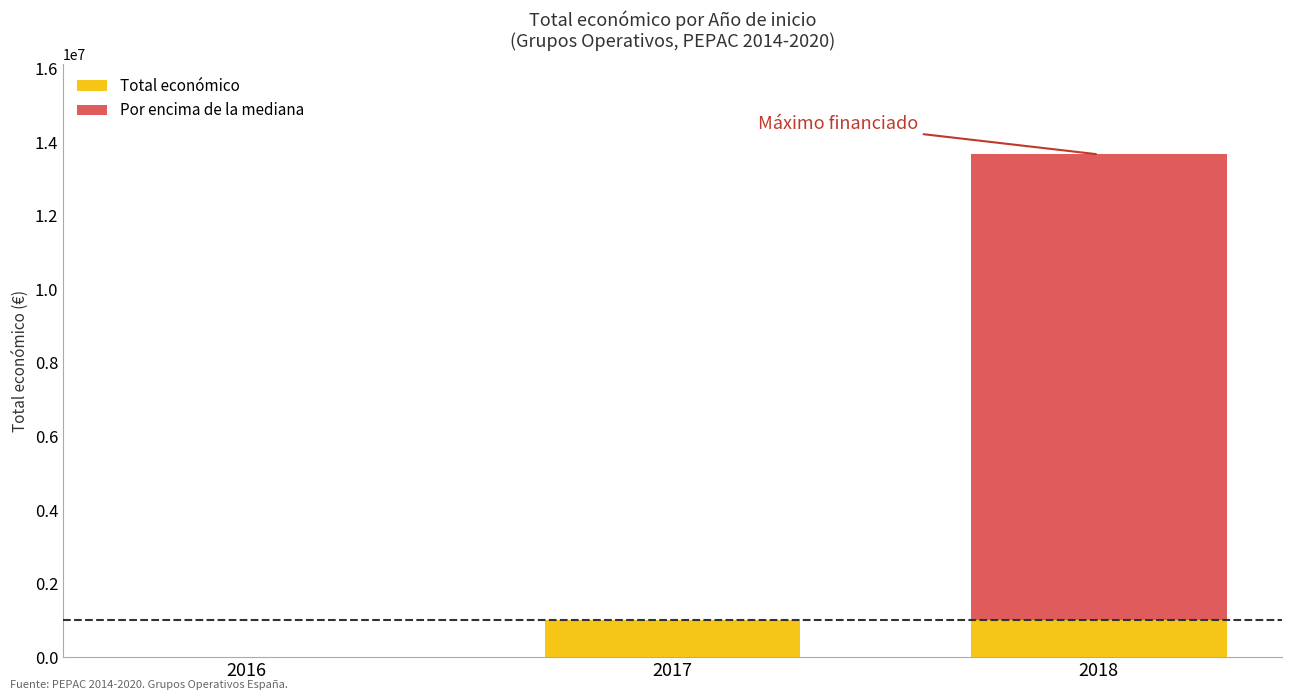

What is the approximate value of Total económico at 2018, to the nearest 50?

1007750